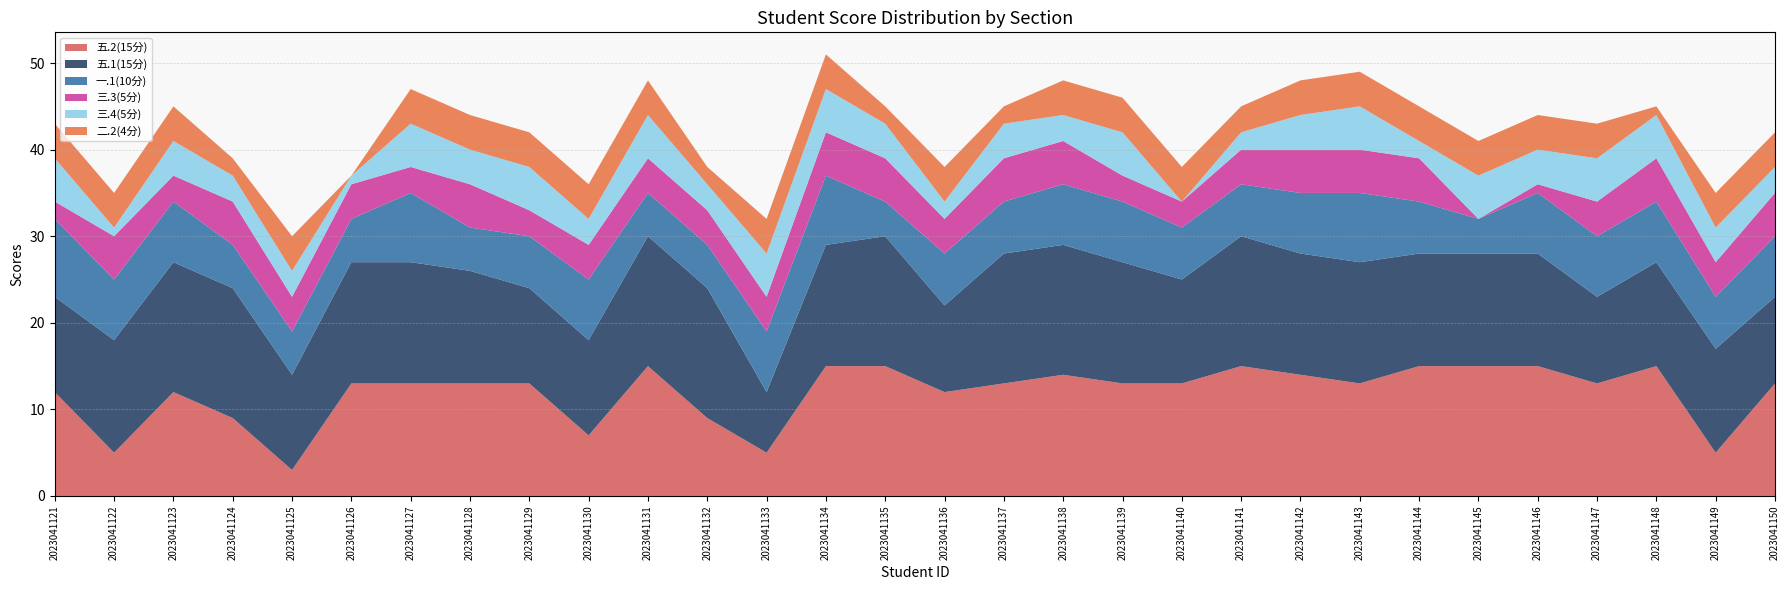

Reading right to left, extract all data points from this chart.

五.2(15分): 13	5	15	13	15	15	15	13	14	15	13	13	14	13	12	15	15	5	9	15	7	13	13	13	13	3	9	12	5	12
五.1(15分): 10	12	12	10	13	13	13	14	14	15	12	14	15	15	10	15	14	7	15	15	11	11	13	14	14	11	15	15	13	11
一.1(10分): 7	6	7	7	7	4	6	8	7	6	6	7	7	6	6	4	8	7	5	5	7	6	5	8	5	5	5	7	7	9
三.3(5分): 5	4	5	4	1	0	5	5	5	4	3	3	5	5	4	5	5	4	4	4	4	3	5	3	4	4	5	3	5	2
三.4(5分): 3	4	5	5	4	5	2	5	4	2	0	5	3	4	2	4	5	5	3	5	3	5	4	5	1	3	3	4	1	5
二.2(4分): 4	4	1	4	4	4	4	4	4	3	4	4	4	2	4	2	4	4	2	4	4	4	4	4	0	4	2	4	4	4